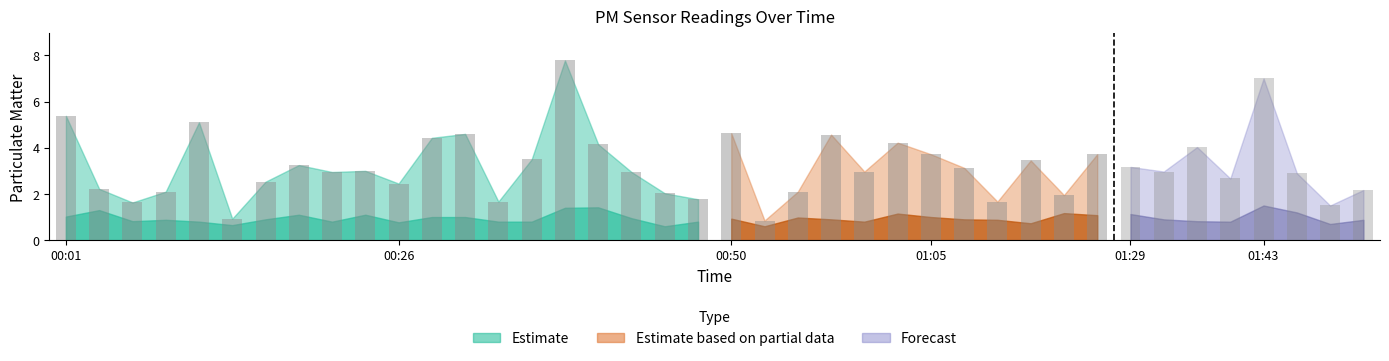

At how many categories does at least one series exceed 2?

32